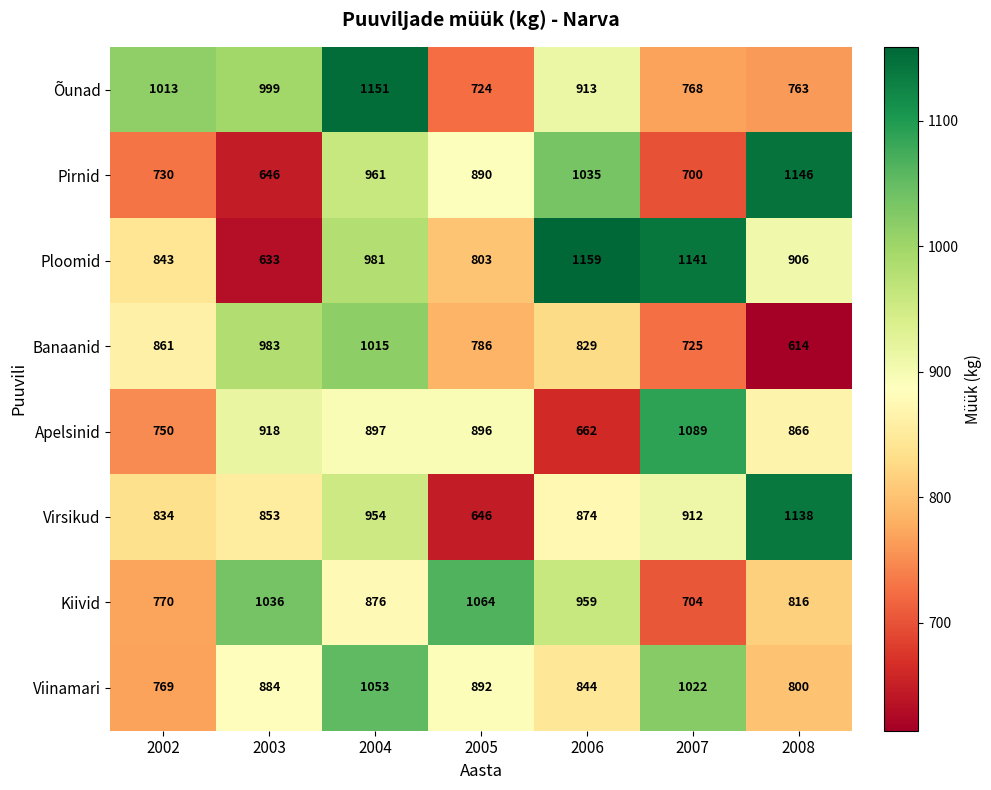

How many distinct data groups are displayed?

8